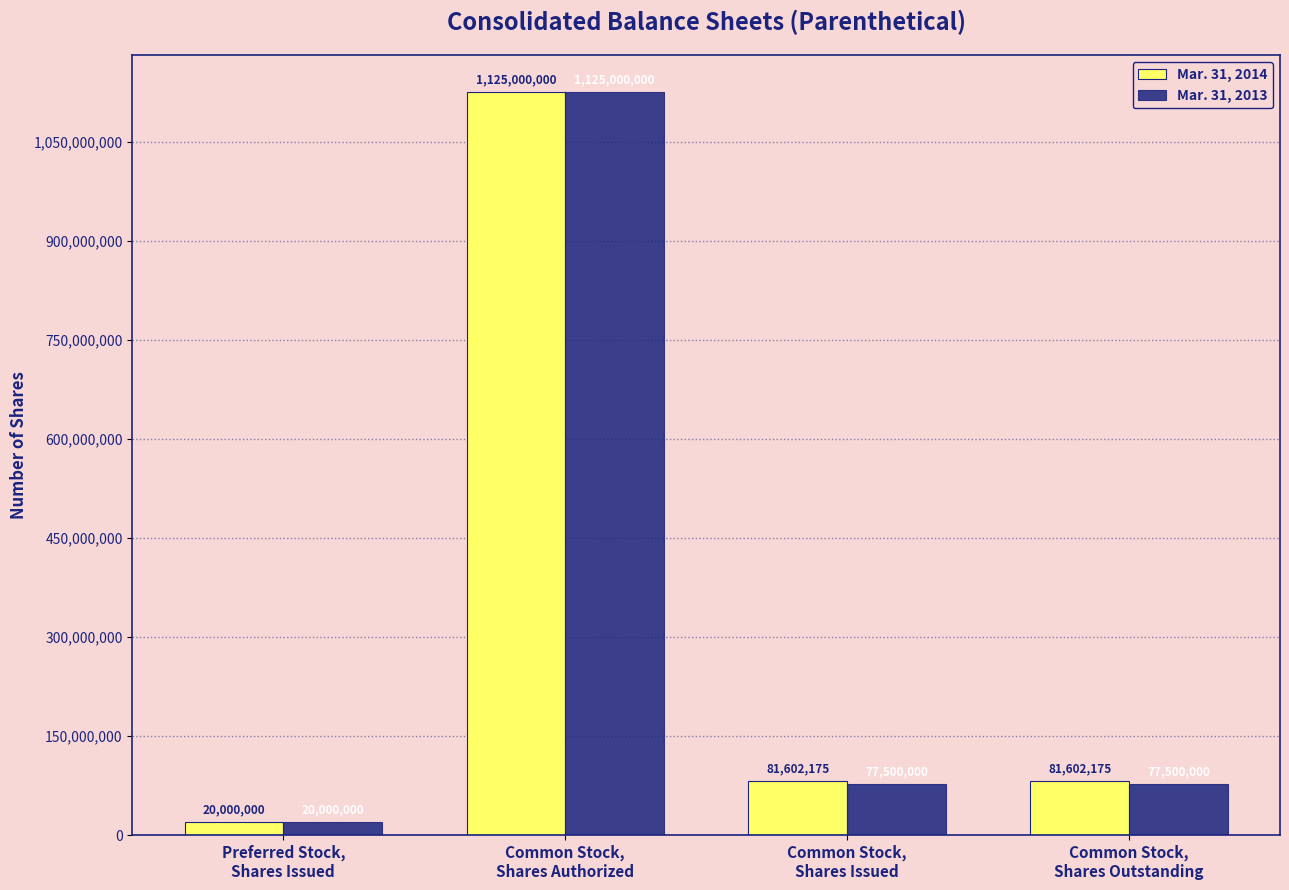

What is the greatest value displayed?

1125000000